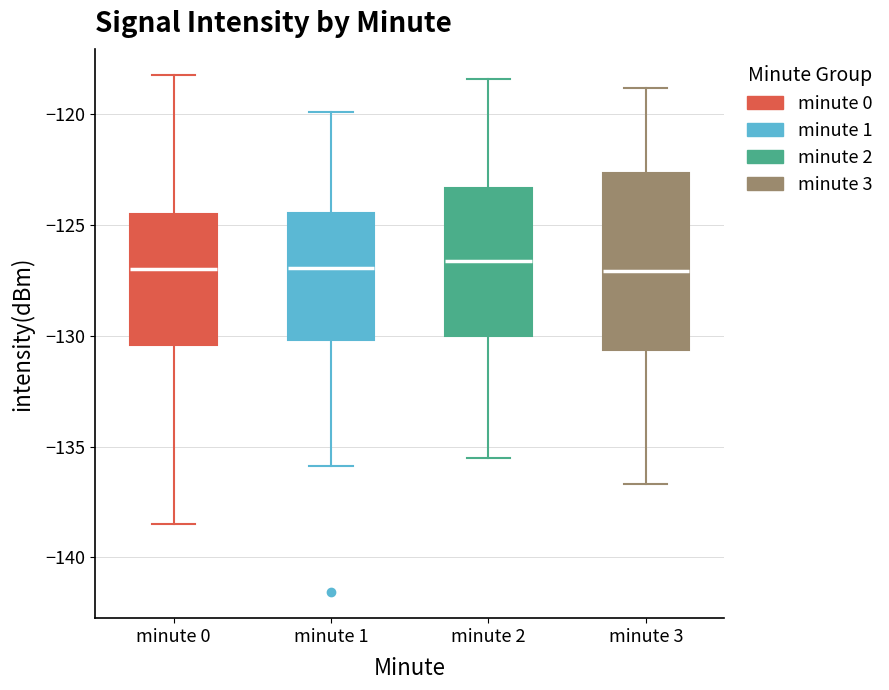

Reading left to right, transcribe this box plot: for each box, give where its median line is, the range the box spans, and where its two whiskers end, as read against the y-axis. The values are not printed on the chart, so give them approximately, as read against the axis.

minute 0: median -127.0, box -130.5 to -124.5, whiskers -138.5 to -118.0
minute 1: median -127.0, box -130.0 to -124.5, whiskers -136.0 to -120.0
minute 2: median -126.5, box -130.0 to -123.5, whiskers -135.5 to -118.5
minute 3: median -127.0, box -130.5 to -122.5, whiskers -136.5 to -119.0